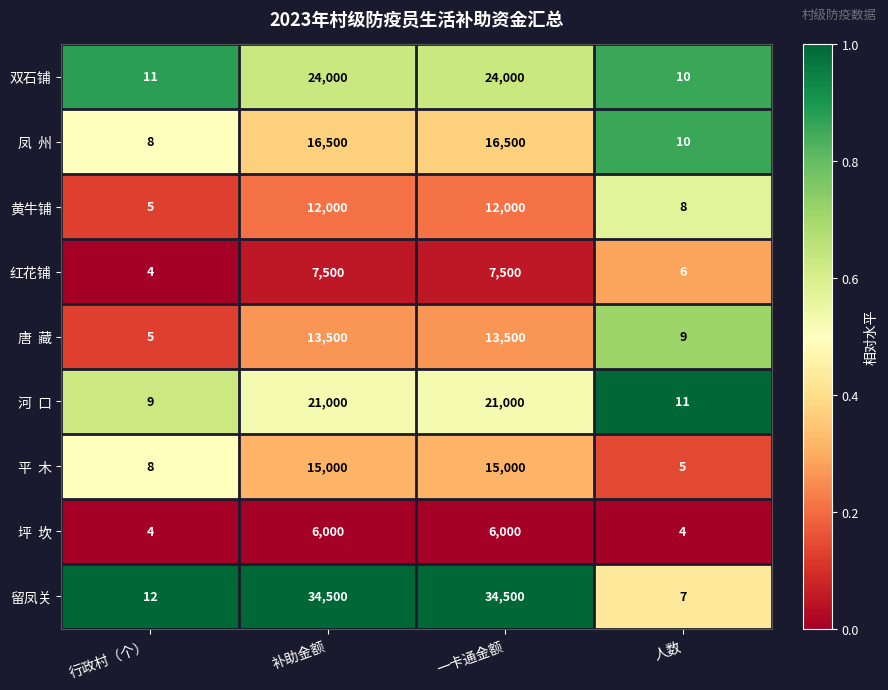

What is the difference between the maximum and second lowest values in the 红花铺 series?

7494